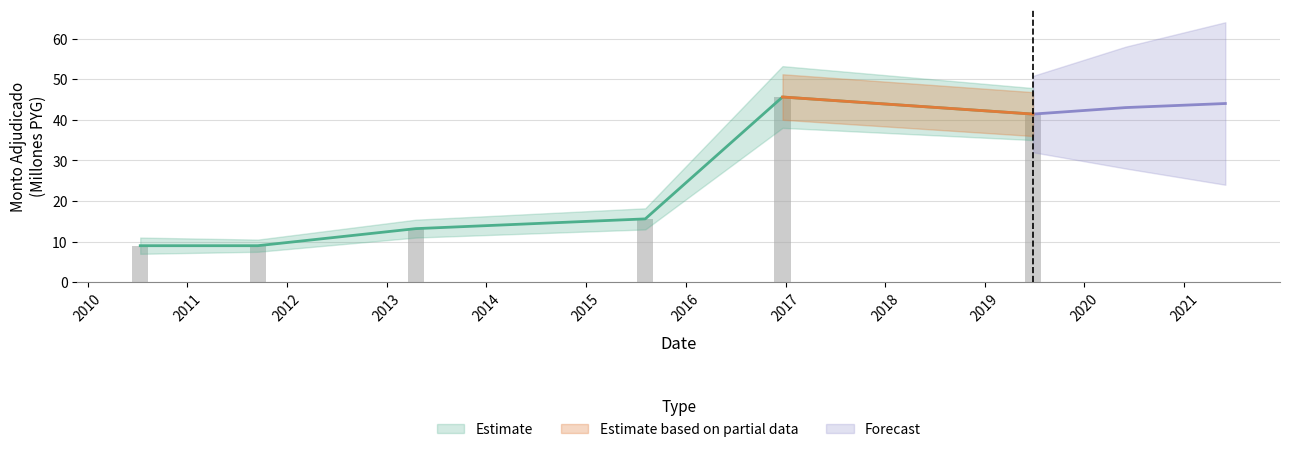

What is the difference between the maximum and minimum values?

36.6